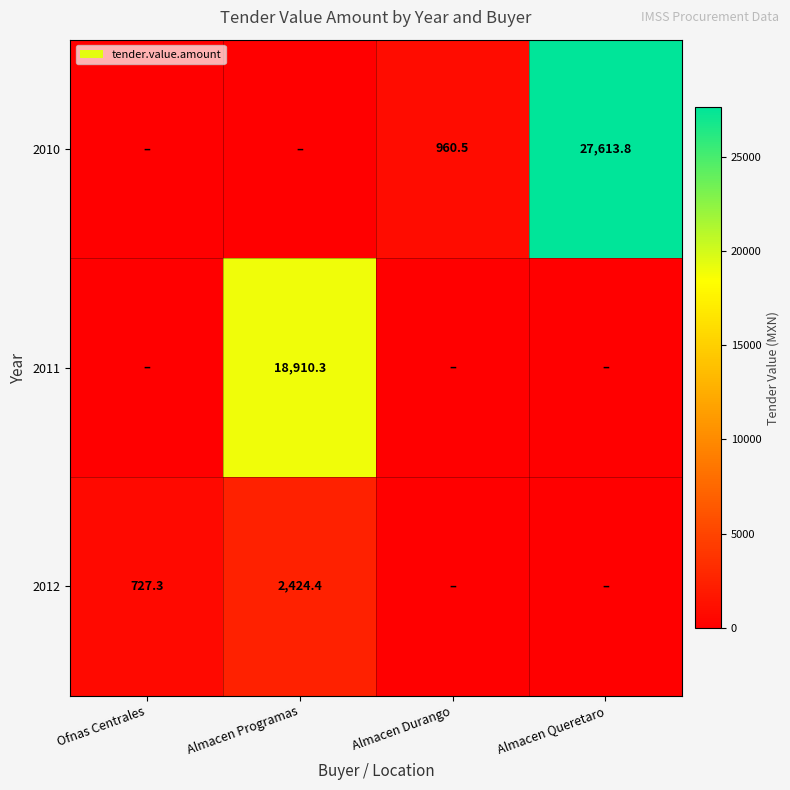

Is it true that 2011 equals 8548.9 at Almacen Programas?

False